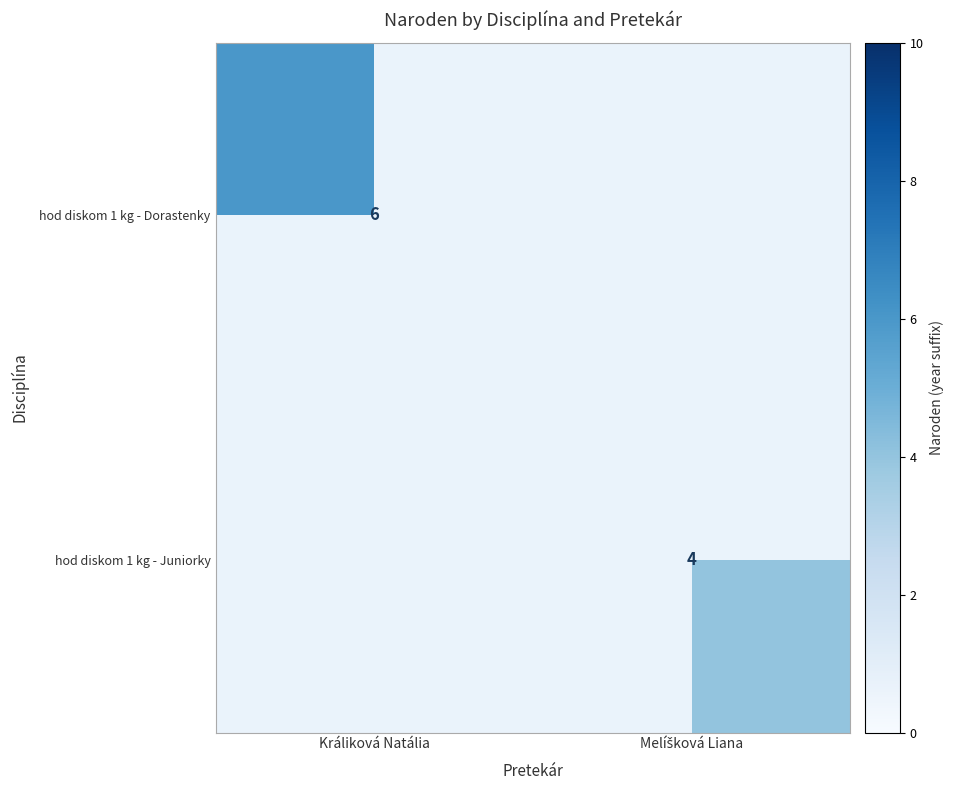

At which category does the chart reach its peak across all series?

Králiková Natália